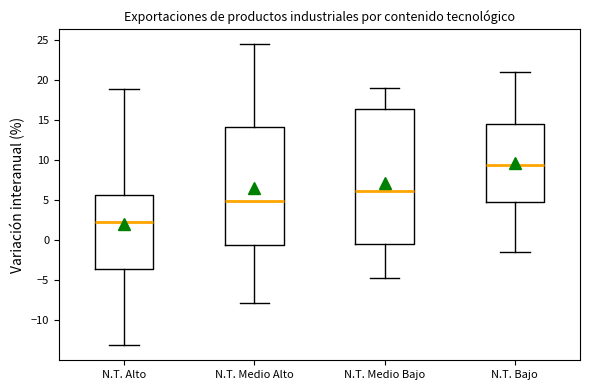

Reading left to right, read every box against the y-axis: the position of its median line, the range the box covers, and the ends of its whiskers. The values are not printed on the chart, so give them approximately, as read against the axis.

N.T. Alto: median 2.0, box -3.5 to 5.5, whiskers -13.0 to 19.0
N.T. Medio Alto: median 5.0, box -0.5 to 14.0, whiskers -8.0 to 24.5
N.T. Medio Bajo: median 6.0, box -0.5 to 16.5, whiskers -4.5 to 19.0
N.T. Bajo: median 9.5, box 4.5 to 14.5, whiskers -1.5 to 21.0